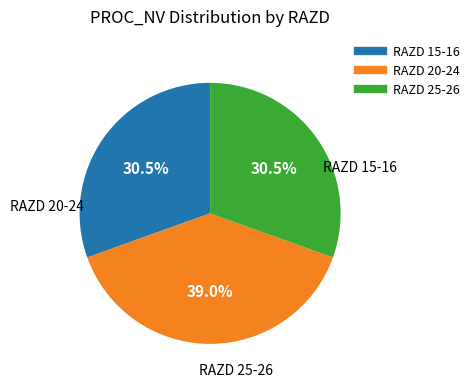

How many slices are in this pie chart?

3